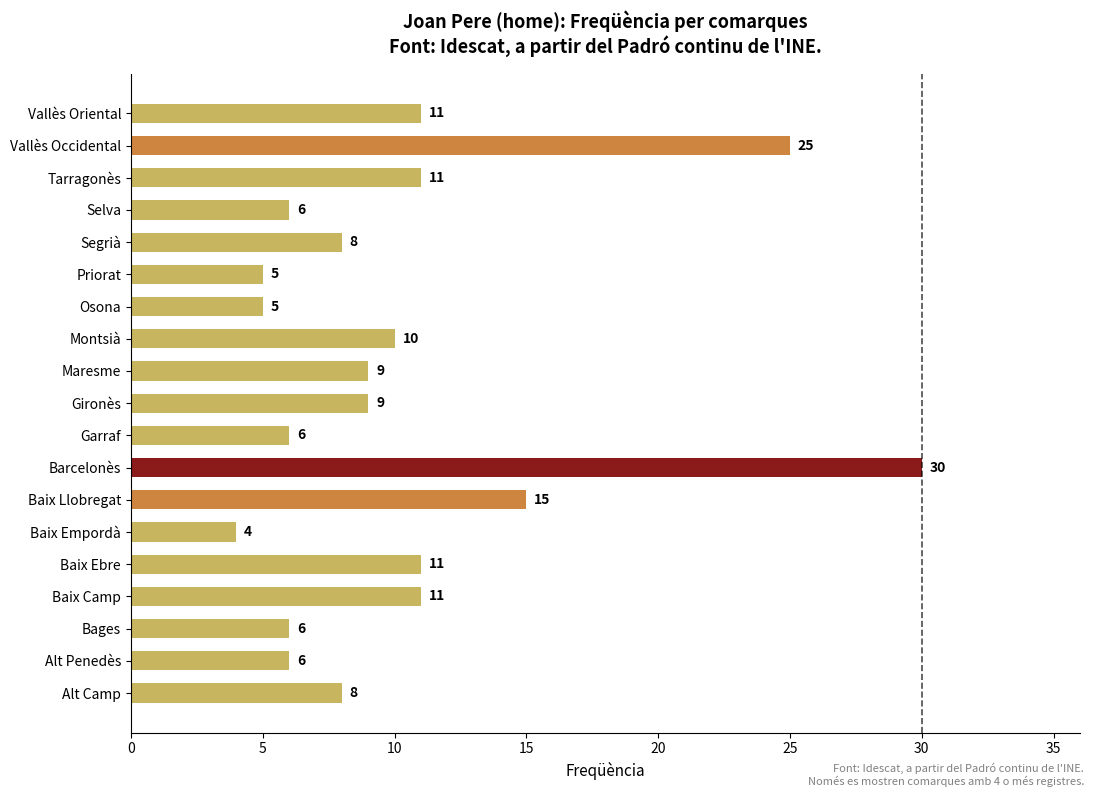

Is it true that the value at Priorat is 3?

False